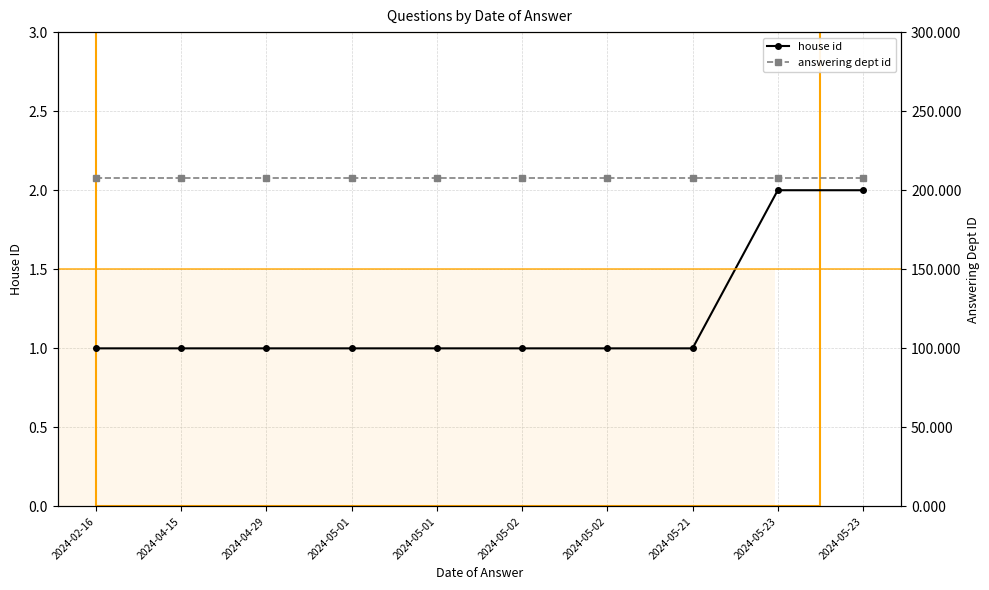

True or false: house id has a value of 0 at 2024-02-16.

False